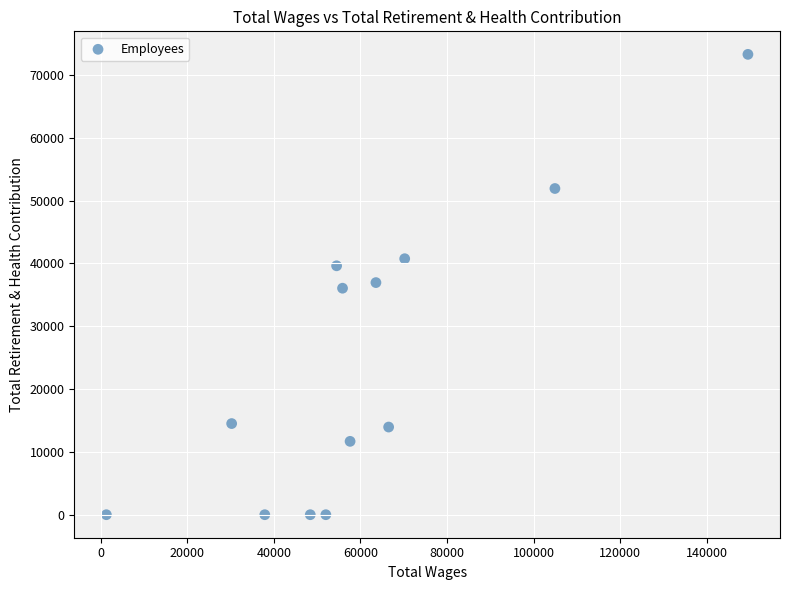

List the coordinates of all points as (X, Y) pairs, reading left to right.

(1308, 0)  (30258, 14509)  (37912, 0)  (48421, 0)  (52021, 0)  (54508, 39629)  (55875, 36060)  (57621, 11679)  (63594, 36954)  (66530, 13956)  (70239, 40756)  (104949, 51934)  (149541, 73292)